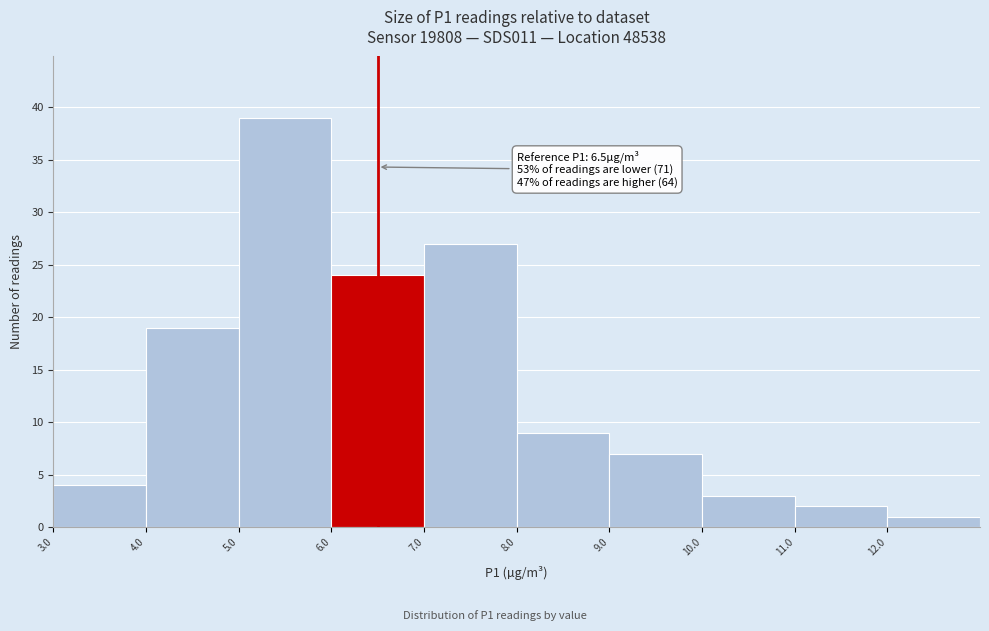

Over which range of the x-axis is the bar tallest?

5 to 6